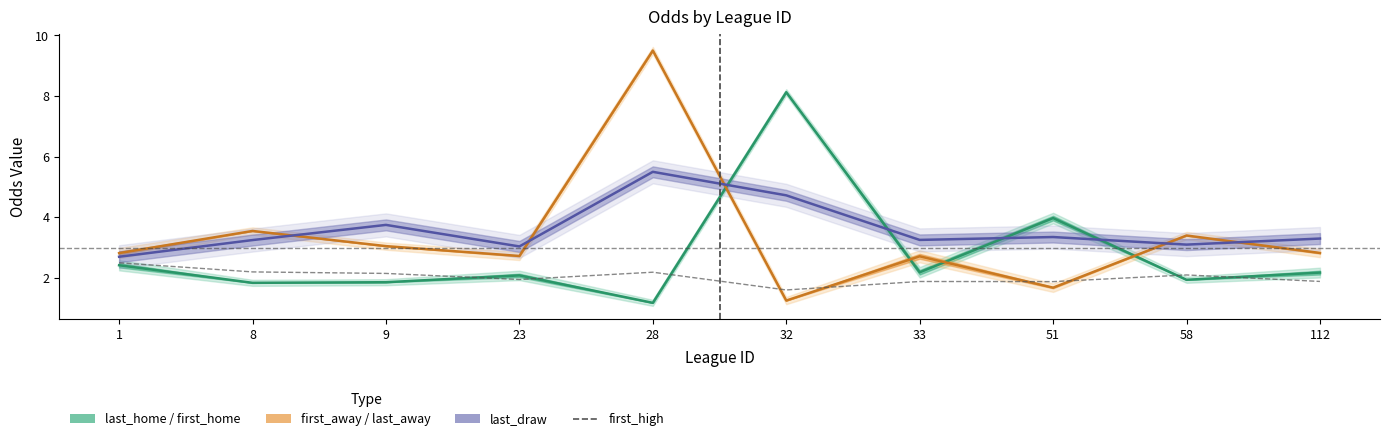

What is the sum of all values?

20.3